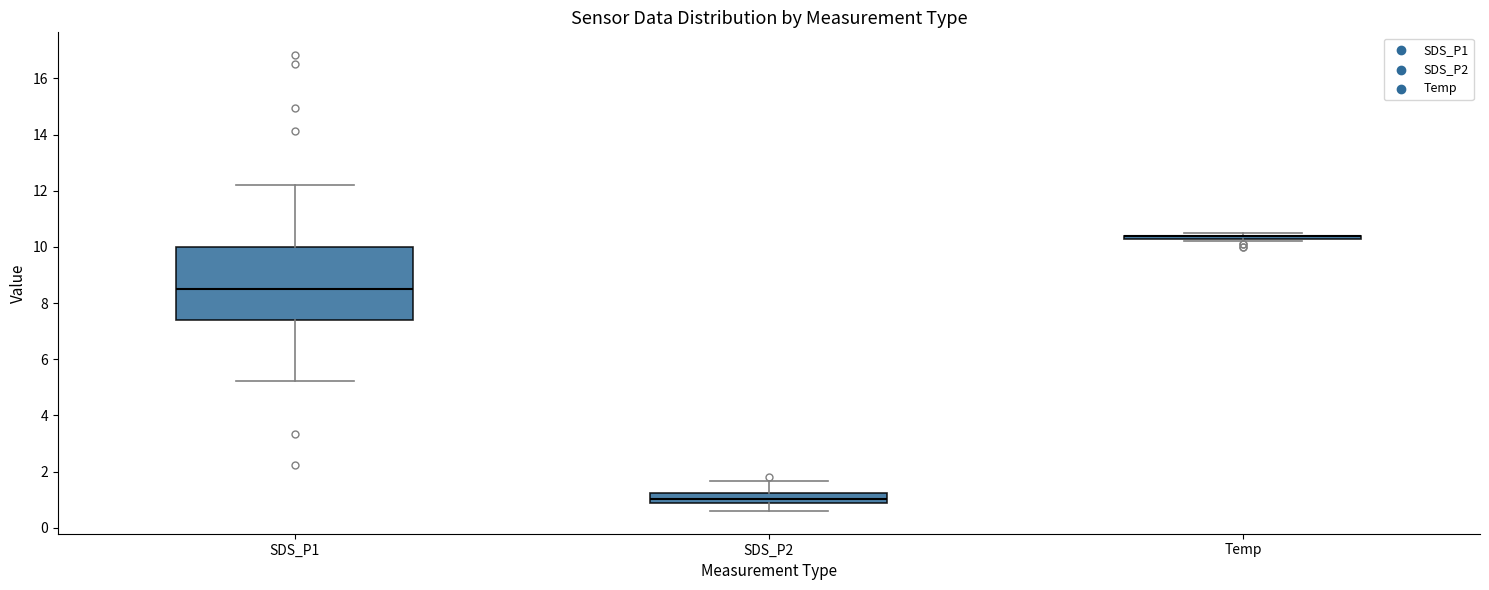

Where is the upper edge of the box for SDS_P1 on the y-axis? The values are not printed on the chart, so give them approximately, as read against the axis.

10.0